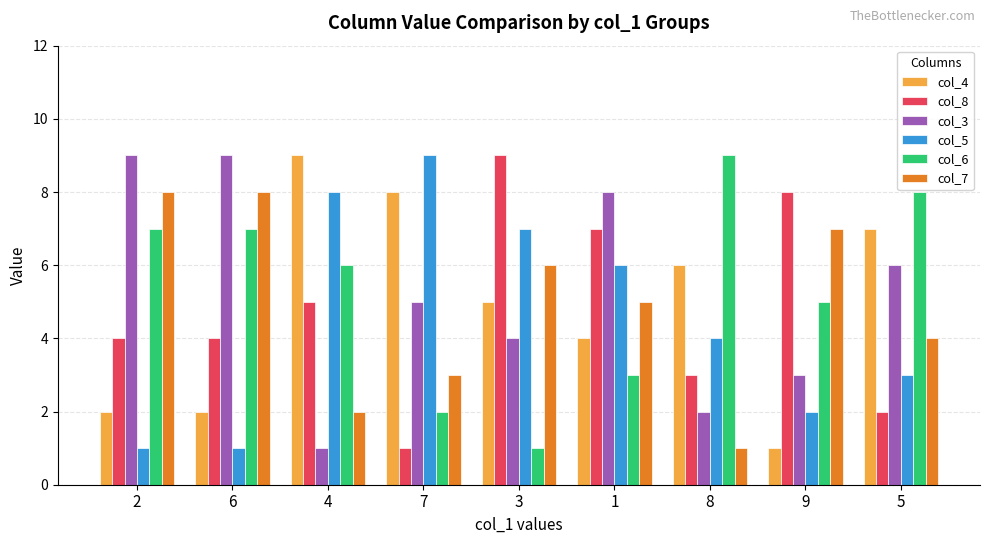

What is the label of the 5th bar from the right?

3